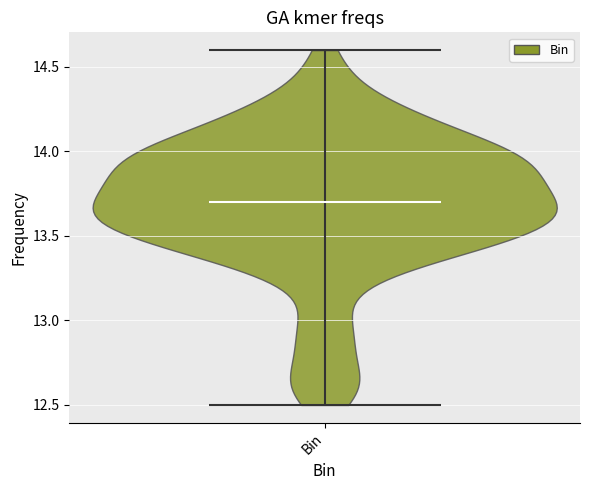

Read this violin plot against the y-axis: where its median line is, and the lowest and highest points the violin reaches. The values are not printed on the chart, so give them approximately, as read against the axis.

median line 13.7, lowest point 12.5, highest point 14.6